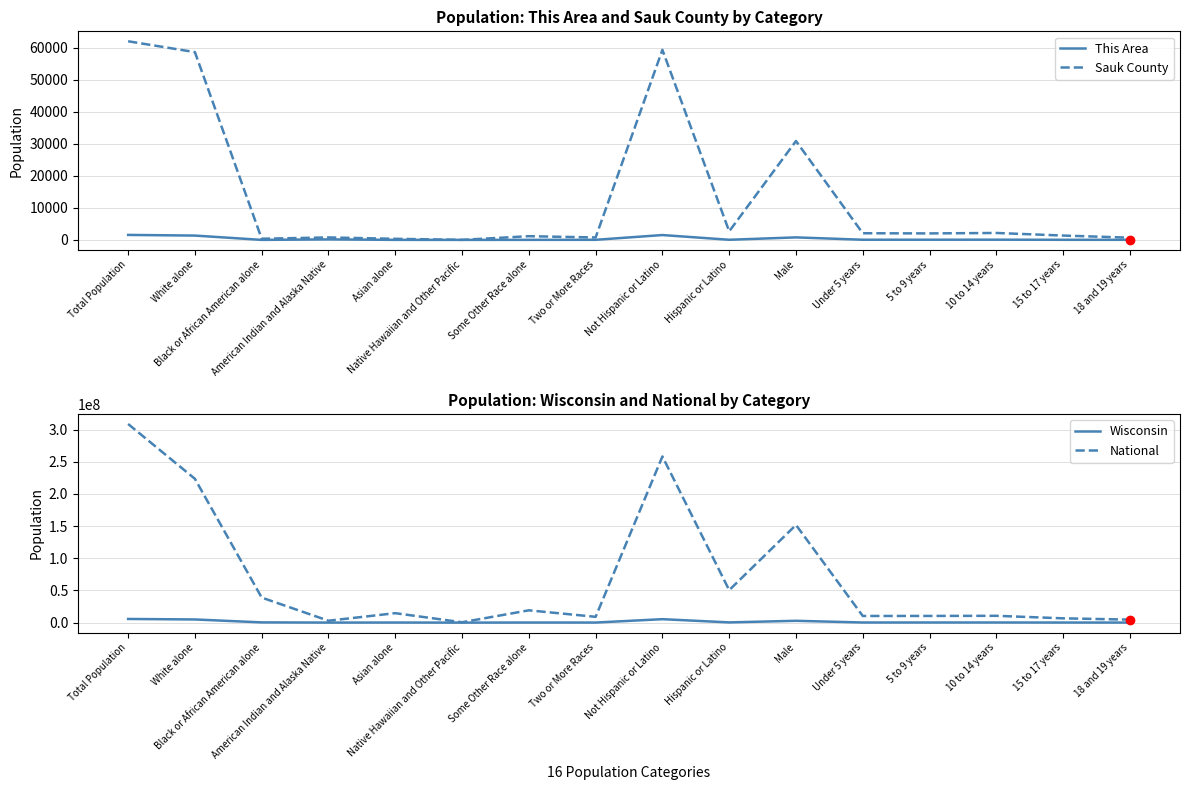

Rank the categories by Wisconsin value from lowest to highest.

Native Hawaiian and Other Pacific, American Indian and Alaska Native, 18 and 19 years, Two or More Races, 15 to 17 years, Asian alone, Some Other Race alone, Under 5 years, 5 to 9 years, 10 to 14 years, Hispanic or Latino, Black or African American alone, Male, White alone, Not Hispanic or Latino, Total Population